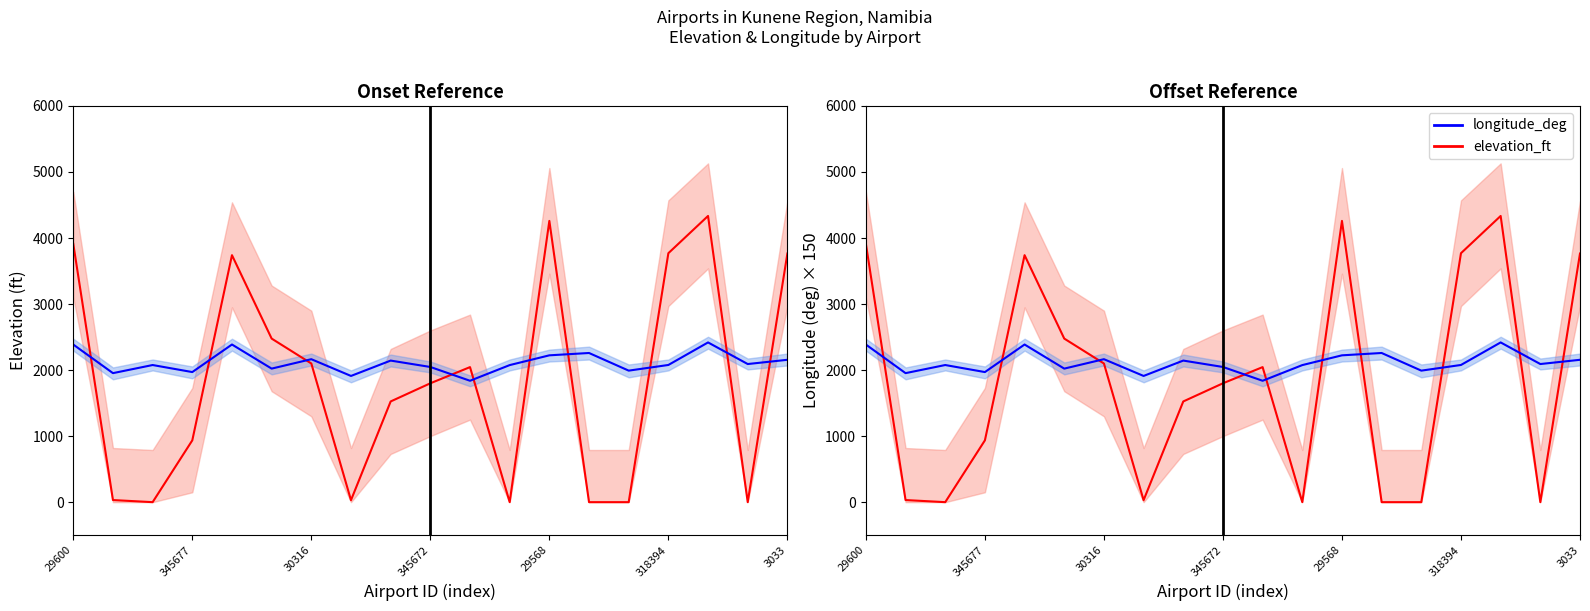

Reading left to right, what are all the values shown in this chart?

elevation_ft: 3911.0	32.0	0.0	936.0	3740.0	2477.0	2100.0	30.0	1525.0	1800.0	2045.0	0.0	4259.0	0.0	0.0	3770.0	4334.0	0.0	3765.0
longitude_deg: 2386.8	1953.8	2076.6	1969.9	2387.2	2022.3	2164.9	1911.3	2143.9	2047.2	1838.3	2075.6	2223.5	2258.8	1991.7	2077.5	2418.8	2091.6	2155.8